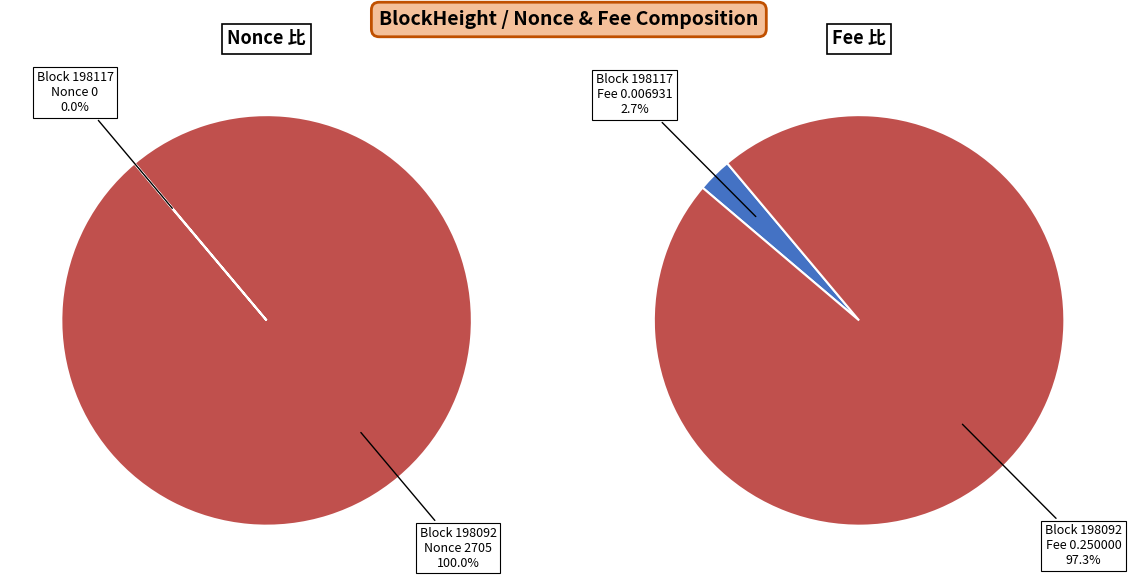

Which has a higher value, 198092 or 198117?

198092